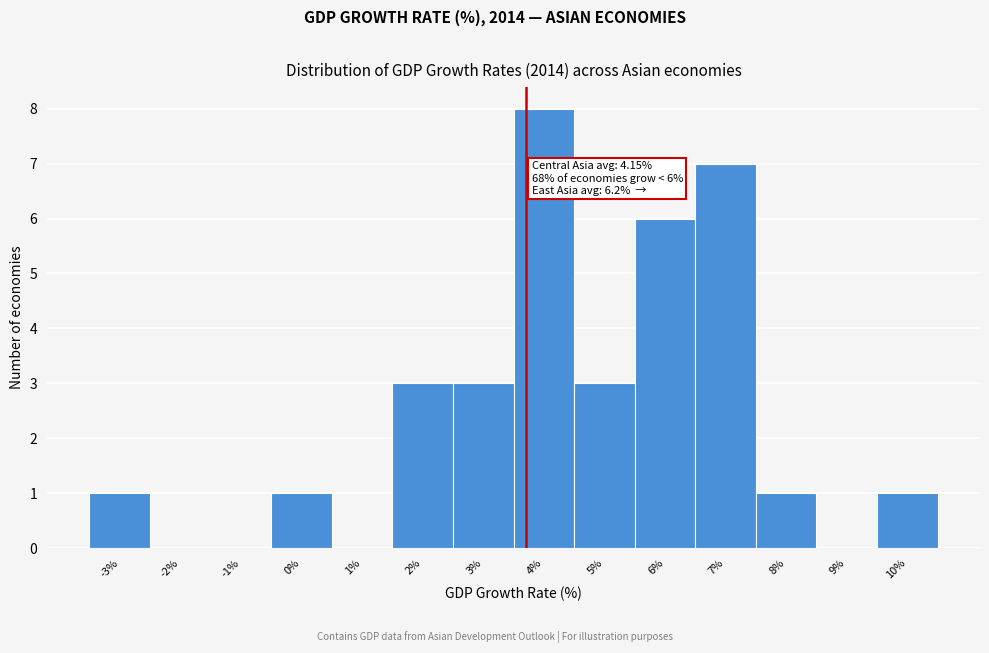

Reading left to right, list all the values displayed in this chart.

-3%=1	-2%=0	-1%=0	0%=1	1%=0	2%=3	3%=3	4%=8	5%=3	6%=6	7%=7	8%=1	9%=0	10%=1